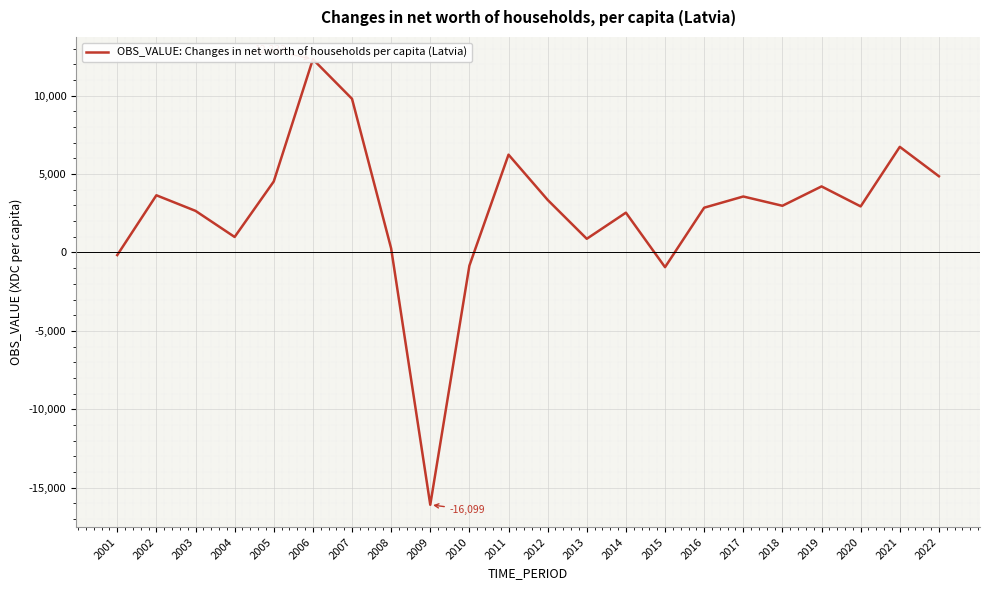

List the labels in order of value, smallest first.

2009, 2015, 2010, 2001, 2008, 2013, 2004, 2014, 2003, 2016, 2020, 2018, 2012, 2017, 2002, 2019, 2005, 2022, 2011, 2021, 2007, 2006